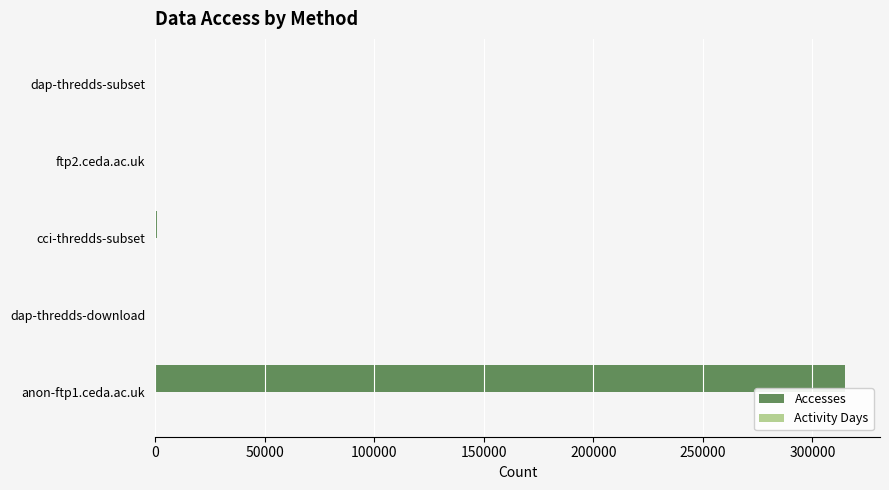

What is the sum of all Accesses values?

316311